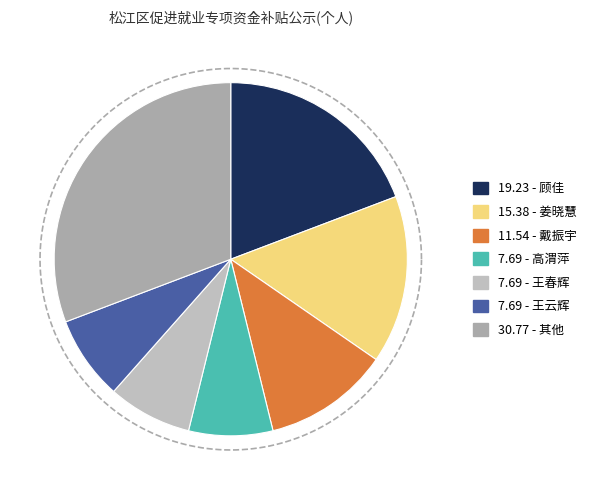

To the nearest percent, what portion does 高渭萍 represent?

8%